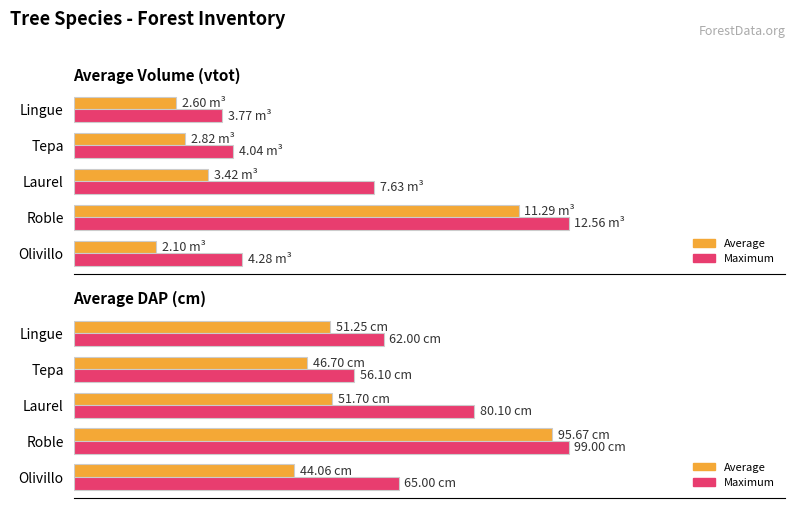

Where does the Average series first go above 51?

Roble